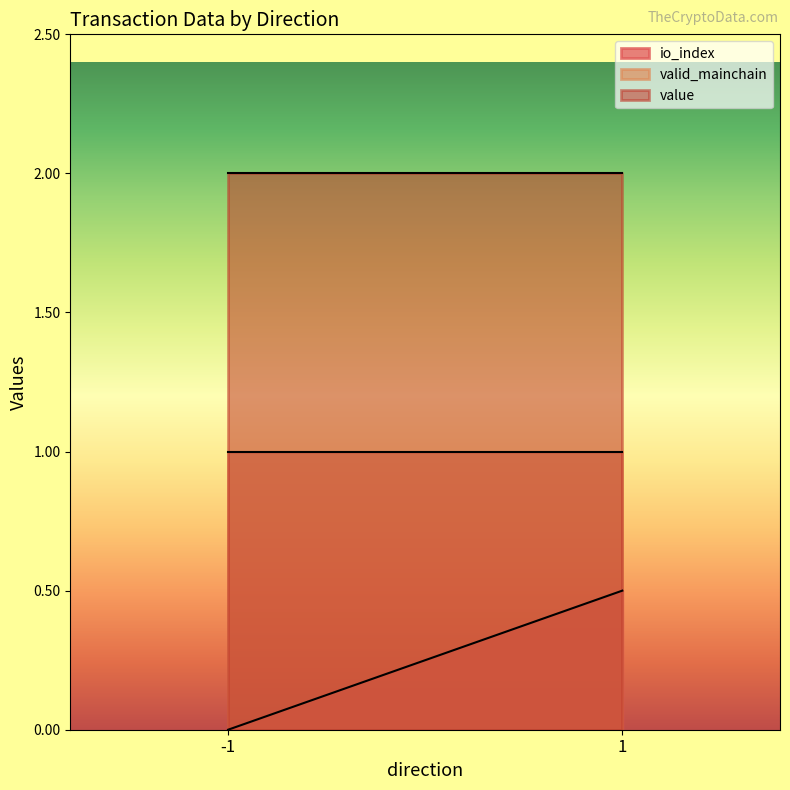

List the labels in order of io_index value, largest first.

1, -1